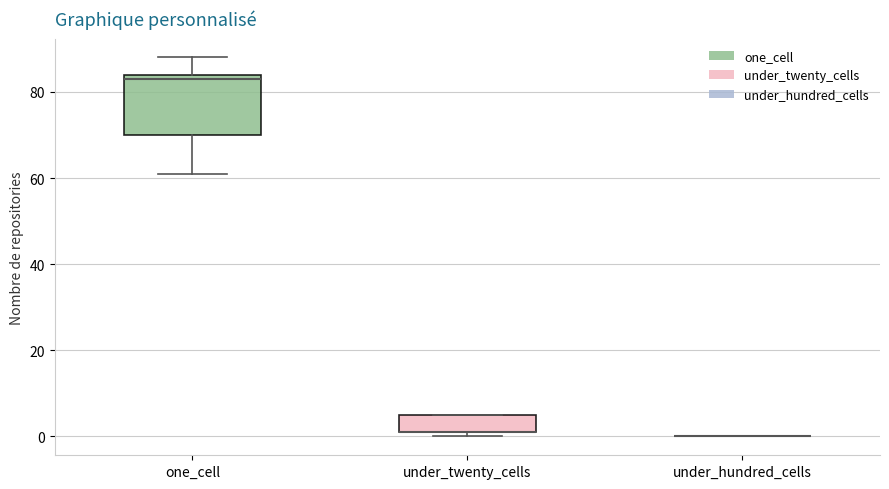

Reading left to right, read every box against the y-axis: the position of its median line, the range the box covers, and the ends of its whiskers. The values are not printed on the chart, so give them approximately, as read against the axis.

one_cell: median 84 (just below the box's upper edge), box 70 to 84, whiskers 62 to 88
under_twenty_cells: median 2 (drawn on the box's lower edge), box 2 to 6, whiskers 0 to 6
under_hundred_cells: box collapsed to a line at 0, whiskers 0 to 0